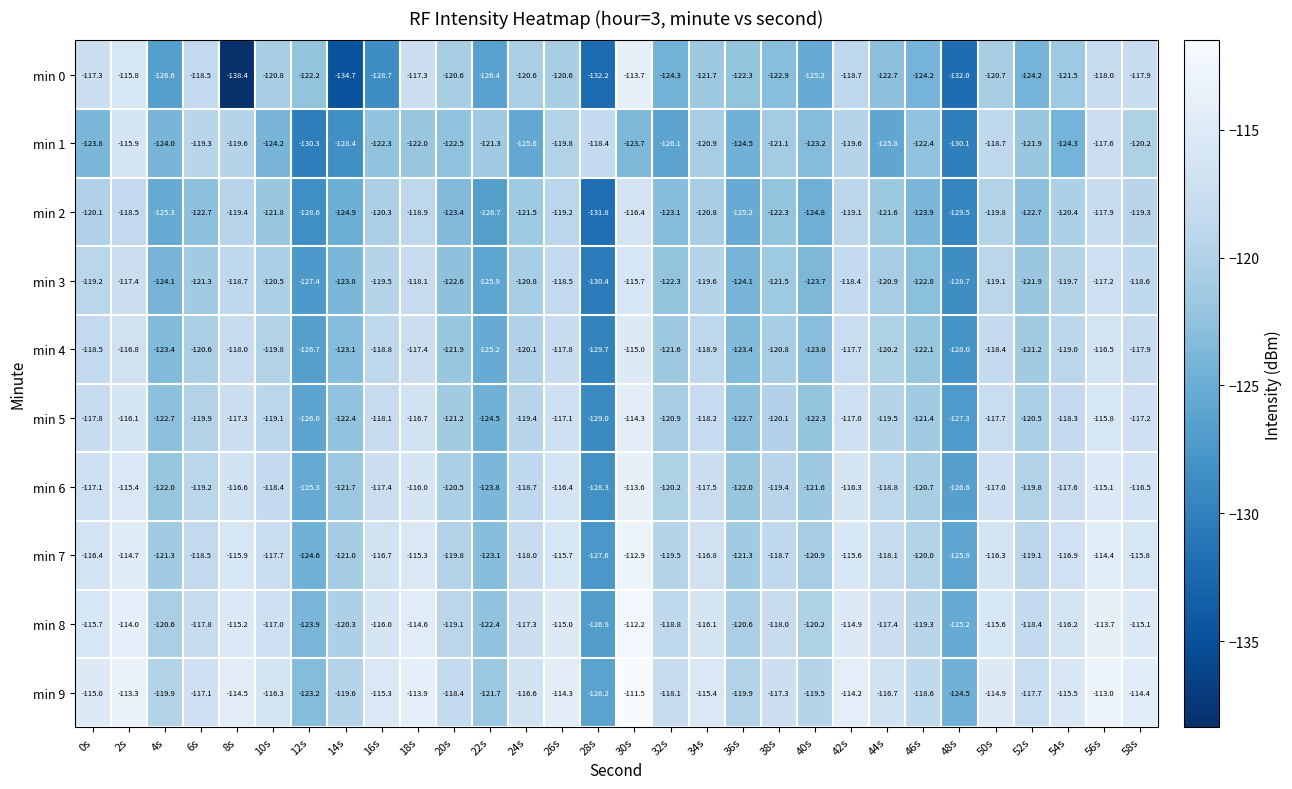

What is the minimum value shown in the chart?

-138.4